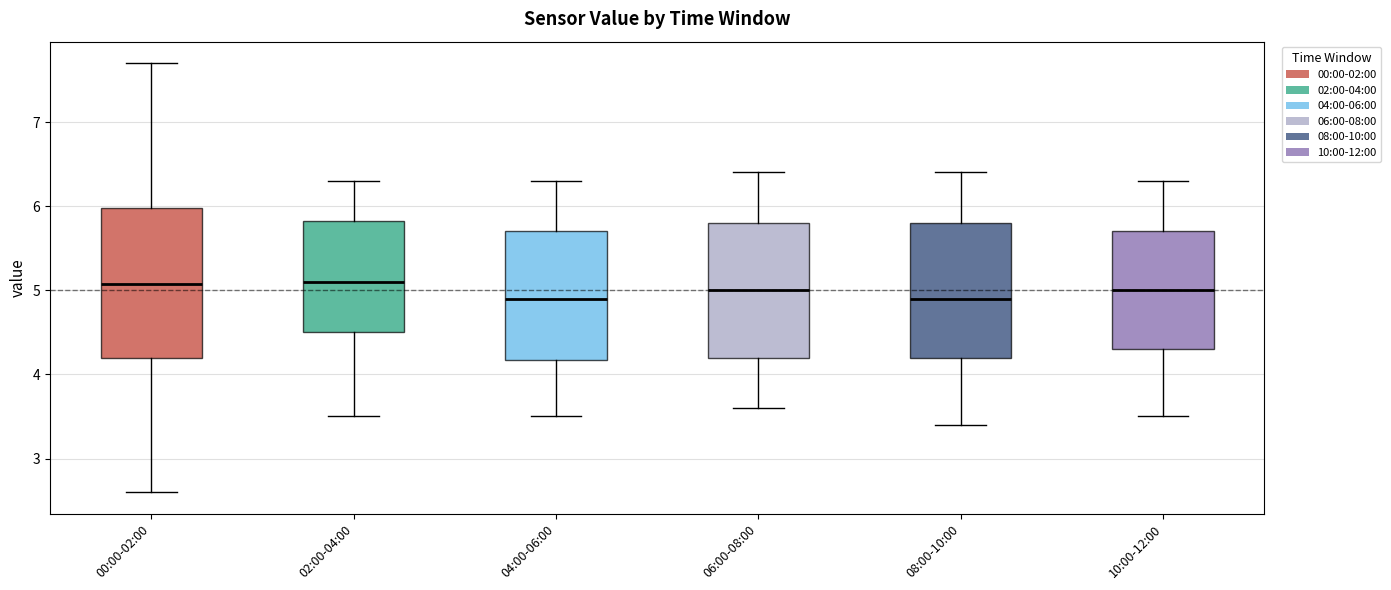

Which box is the tallest, from its lower edge to its upper edge?

00:00-02:00